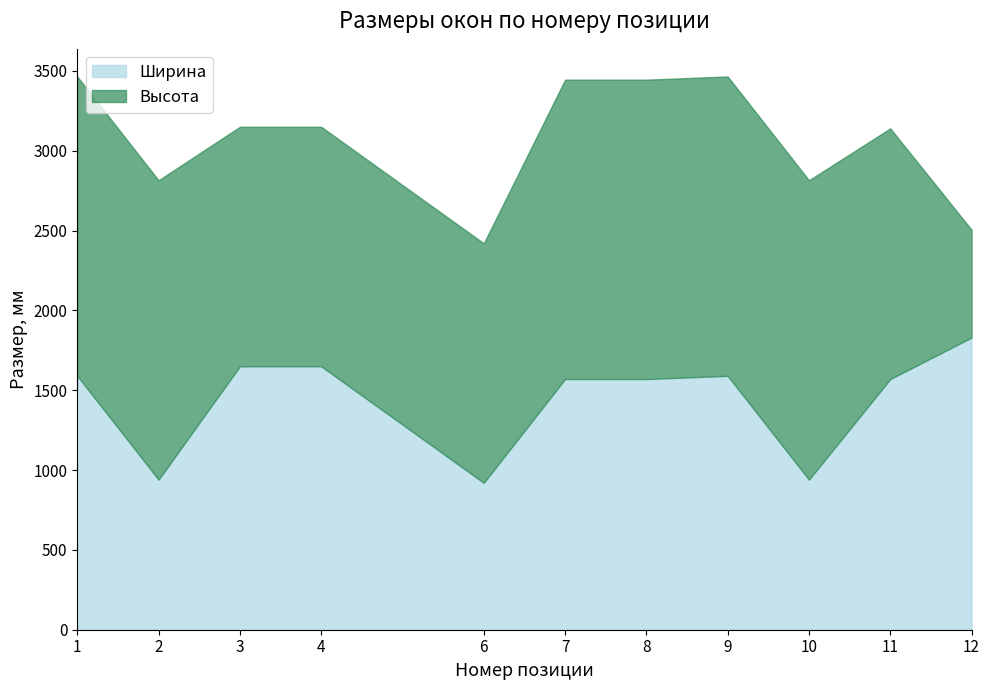

The chart shows a value of 515 at 1. True or false?

False